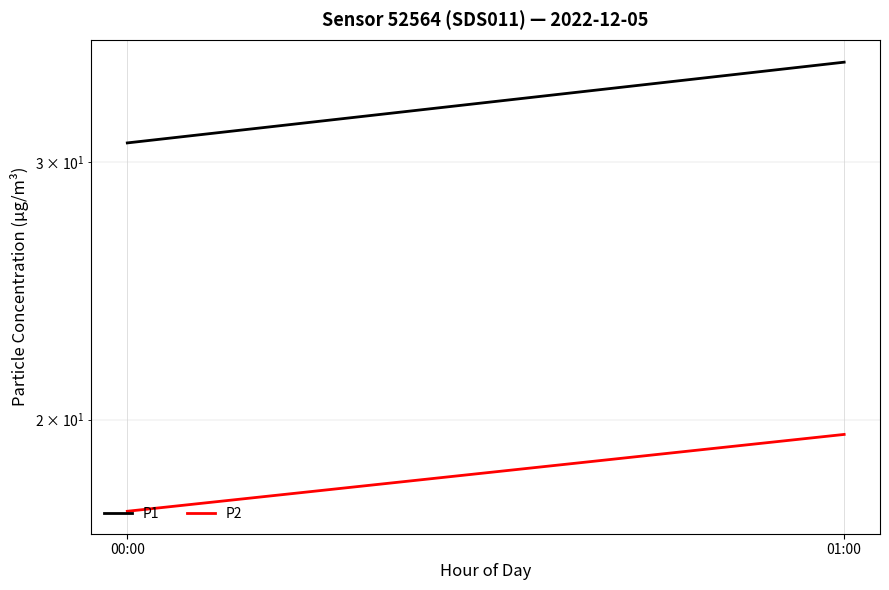

How many P2 values are between 17 and 19?

1